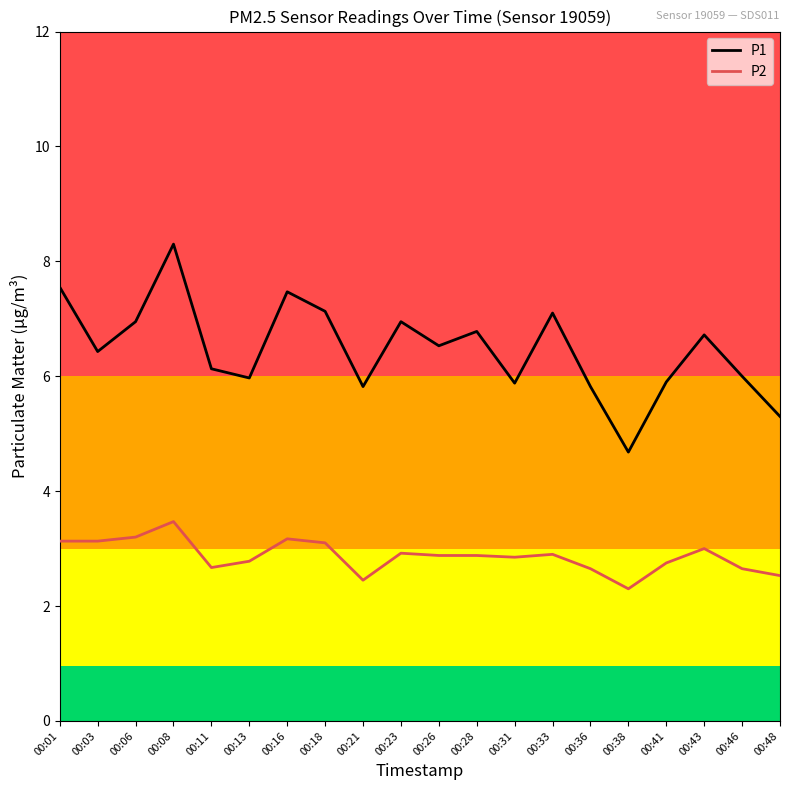

At which category is the sum across all series the highest?

00:08